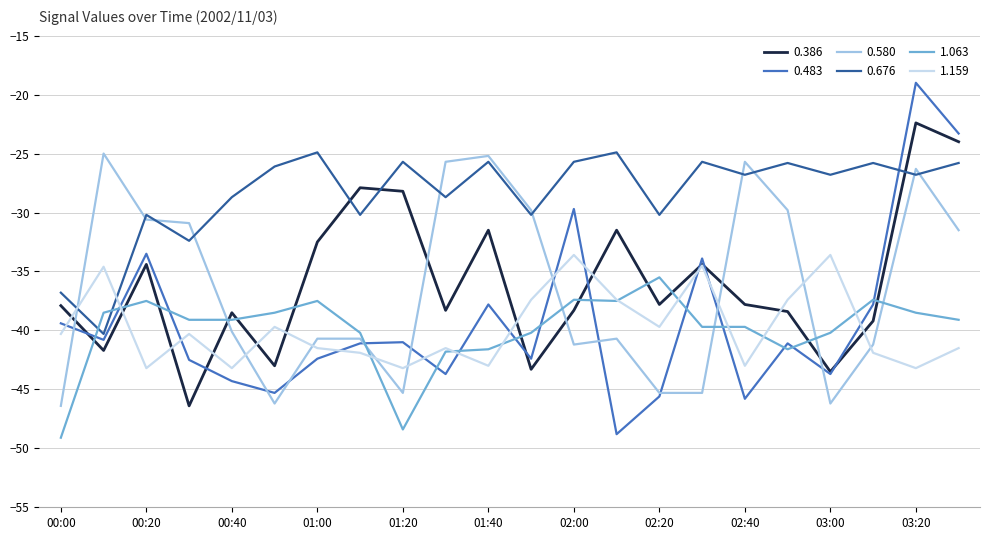

What is the minimum value shown in the chart?

-49.1